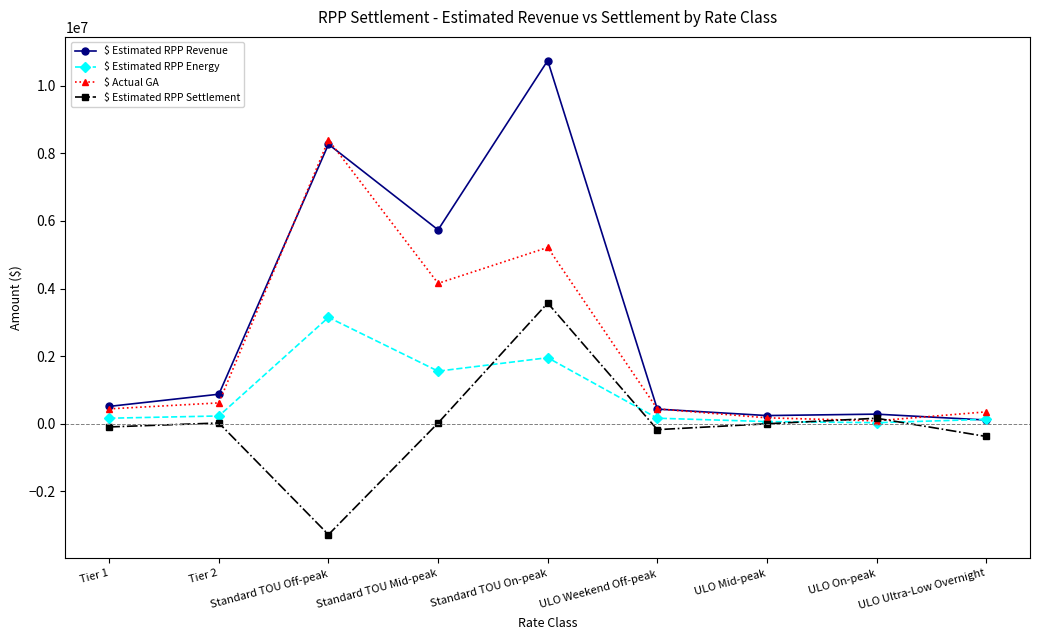

Which category has the lowest value across all series?

Standard TOU Off-peak